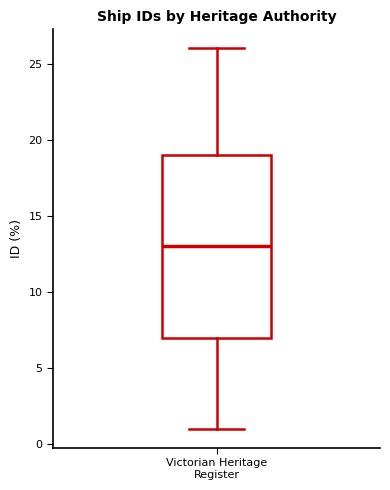

Where does the median line of the box for Victorian Heritage Register sit on the y-axis? The values are not printed on the chart, so give them approximately, as read against the axis.

13